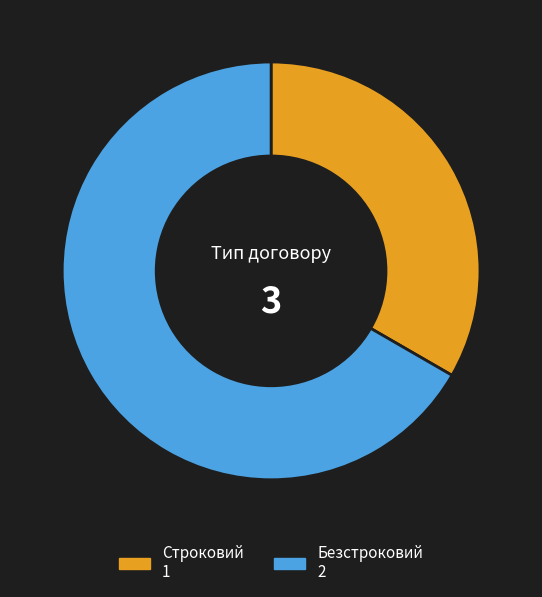

Do Строковий and Безстроковий together represent more than half of the pie?

Yes